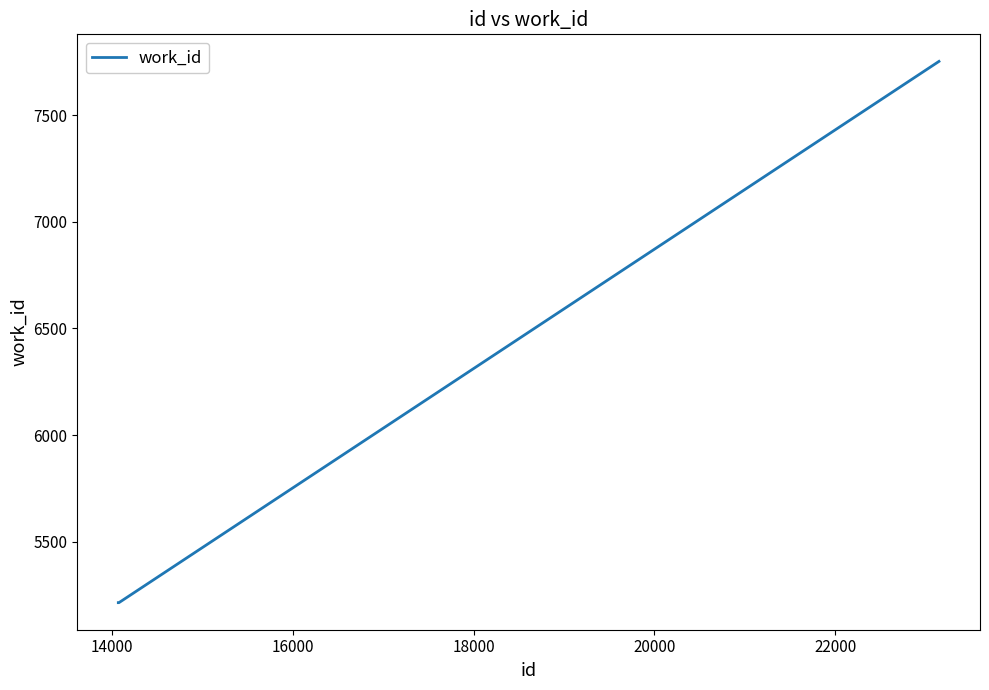

Is this an area chart (filled region under the line)?

No